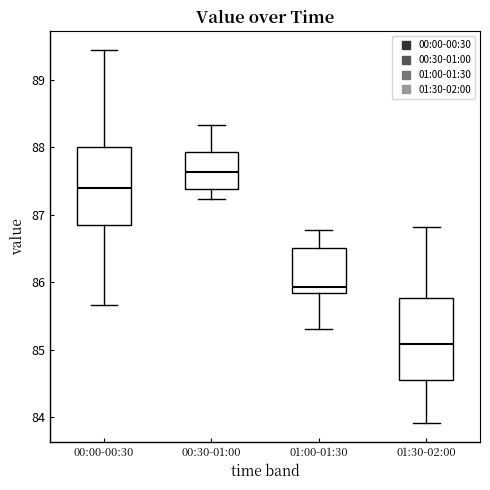

Where does the lower whisker of the box for 00:30-01:00 end on the y-axis? The values are not printed on the chart, so give them approximately, as read against the axis.

87.2